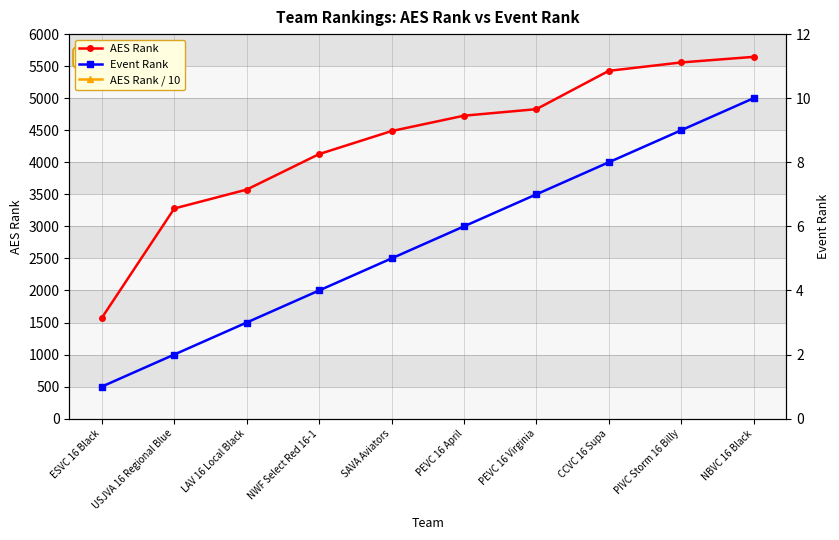

True or false: AES Rank has a value of 2162.0 at USJVA 16 Regional Blue.

False